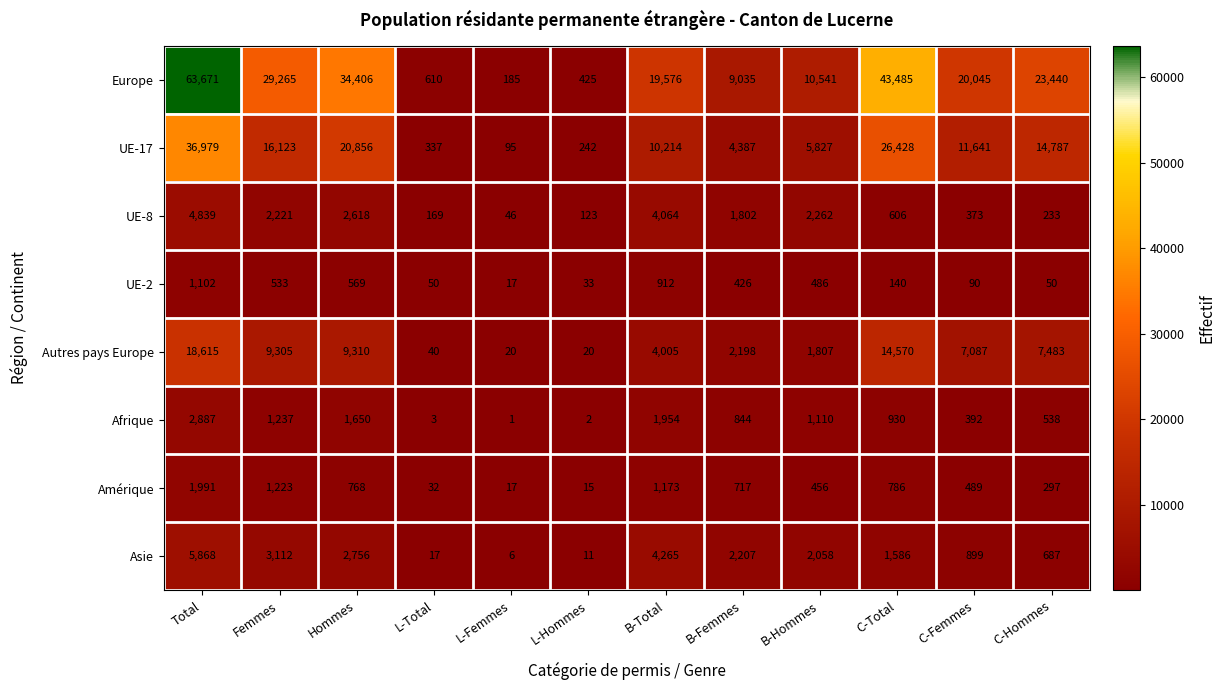

What value does the UE-2 series have at B-Femmes?

426